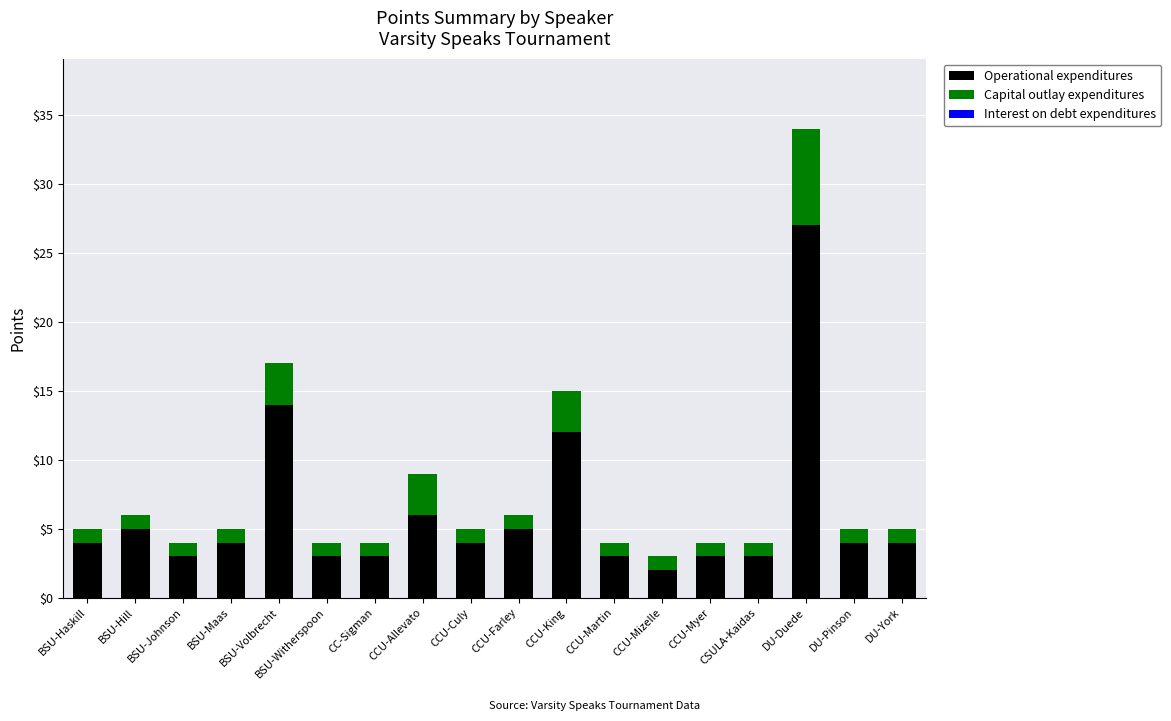

At which category is the sum across all series the highest?

DU-Duede